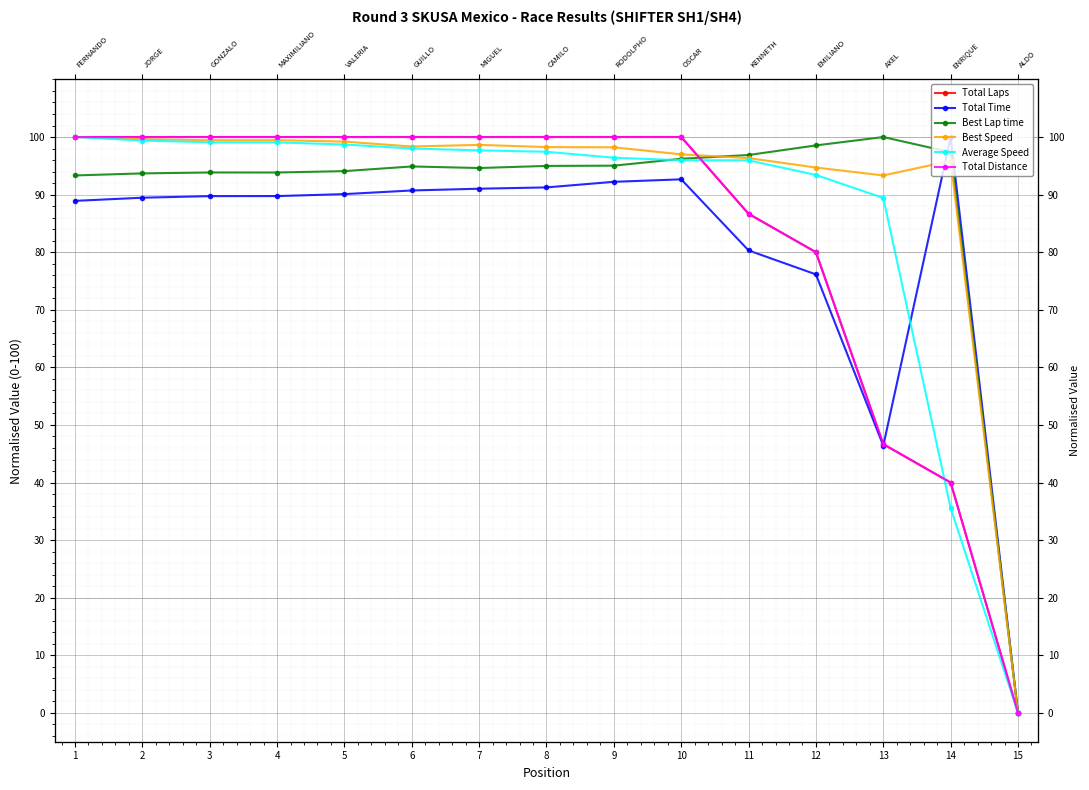

What is the maximum value for Total Distance?

100.0